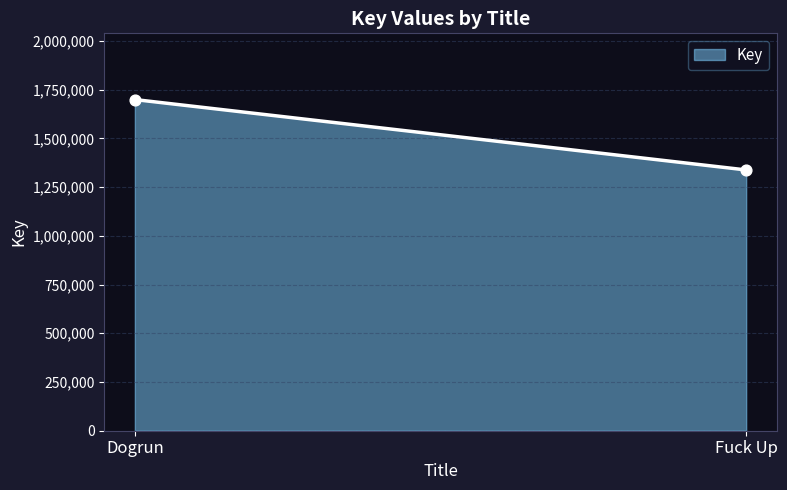

What is the maximum value shown in the chart?

1698734.0